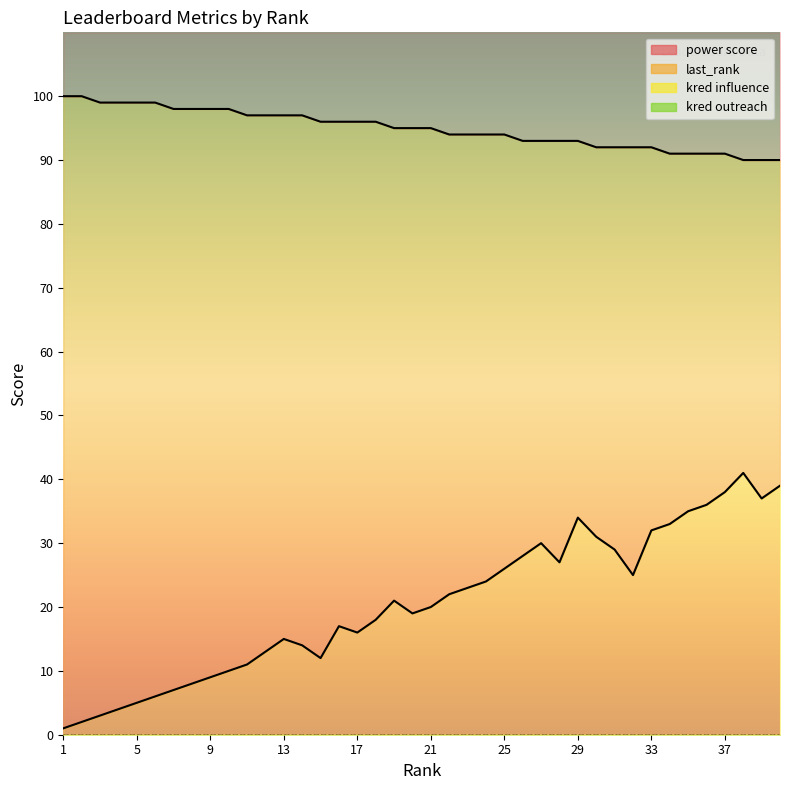

Where does the last_rank series first go above 21?

22